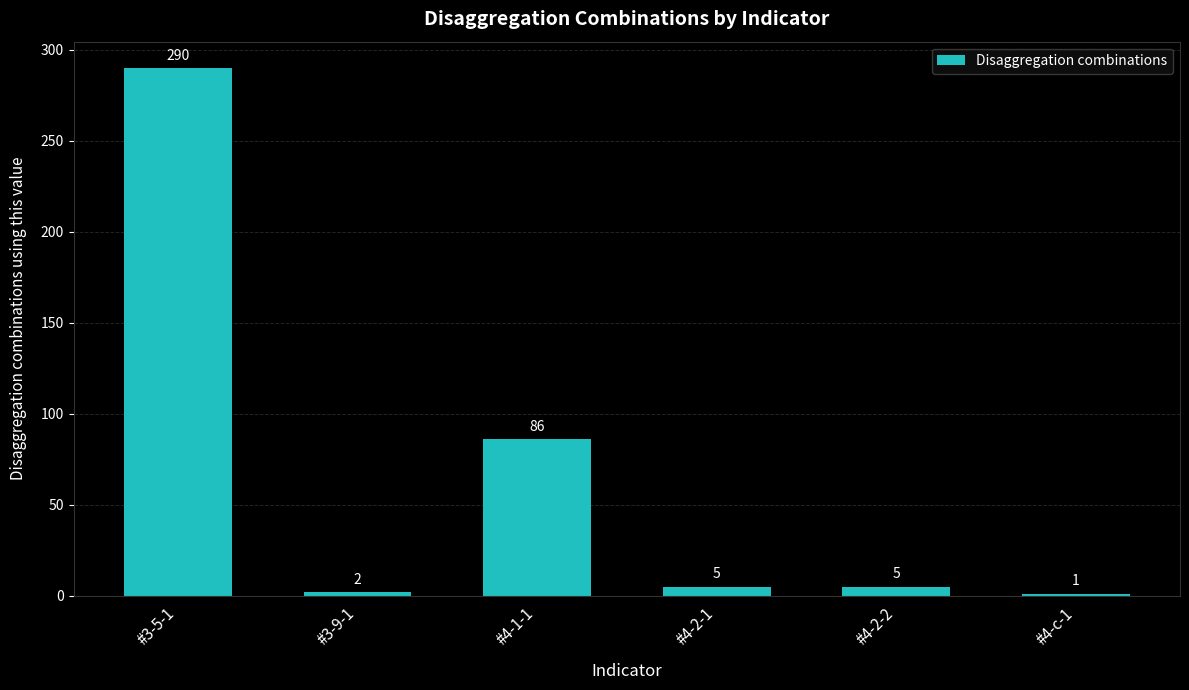

What is the change in value from #3-5-1 to #4-2-2?

-285